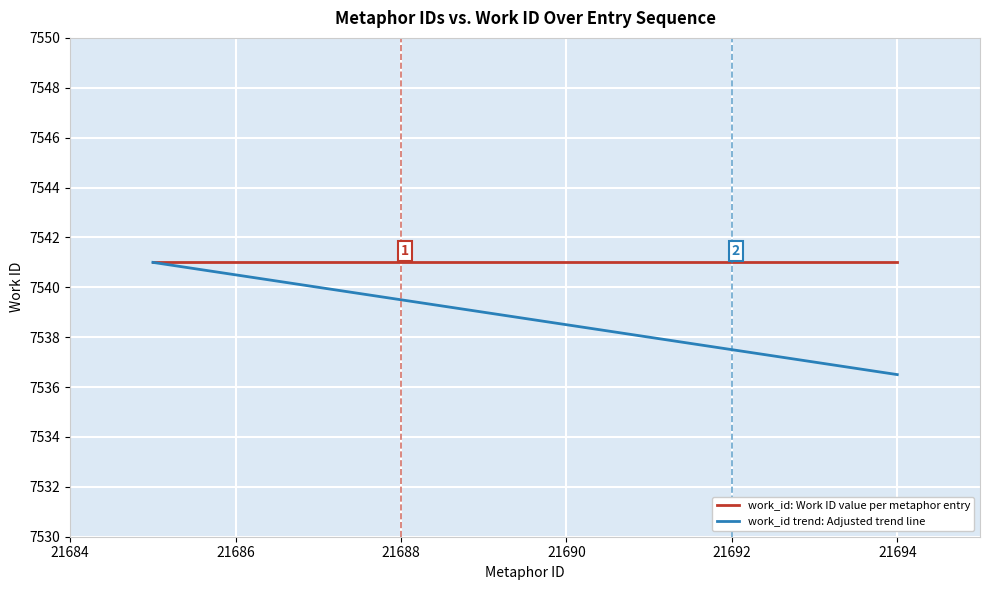

What is the minimum value for work_id: Work ID value per metaphor entry?

7541.0